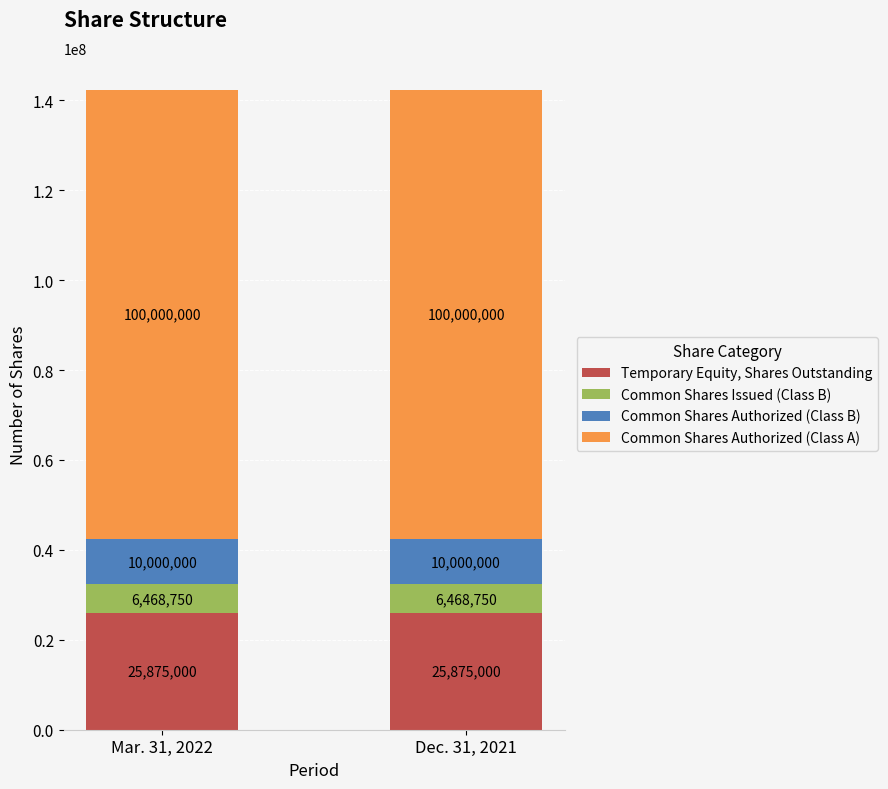

The Temporary Equity, Shares Outstanding series shows 25875000 at Dec. 31, 2021. True or false?

True